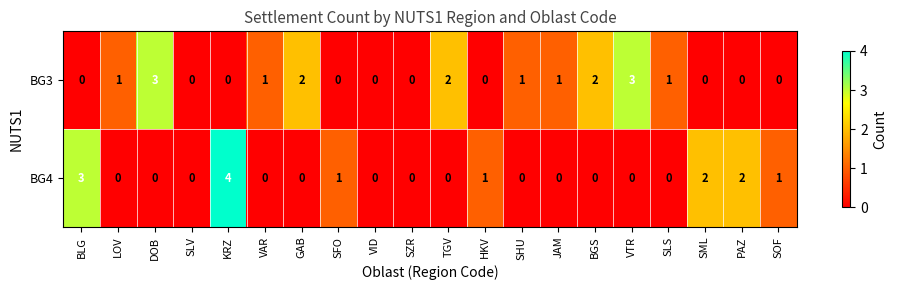

Is the value of BG3 at SHU greater than the value of BG4 at PAZ?

No